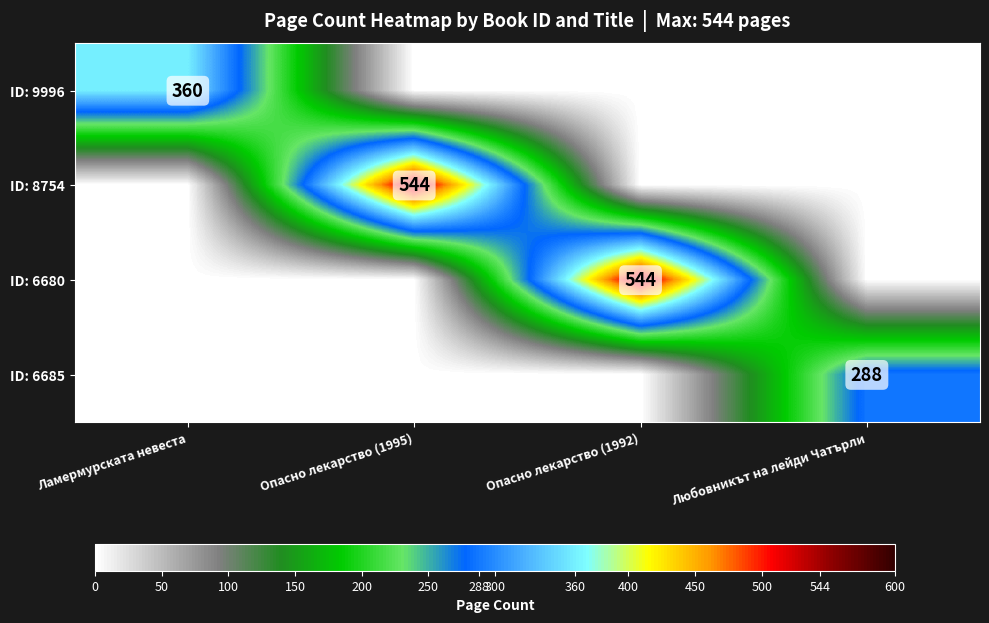

The value of ID: 9996 at Ламермурската невеста is 508. True or false?

False